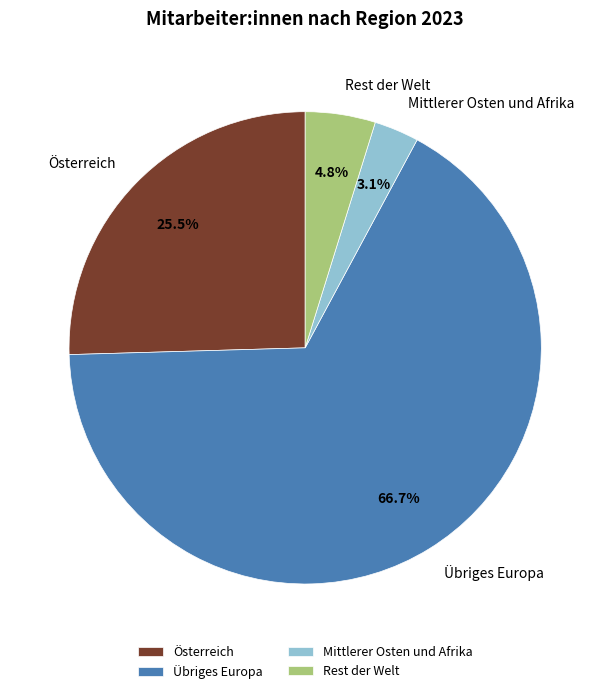

How much of the chart is everything except Mittlerer Osten und Afrika?

96.9%